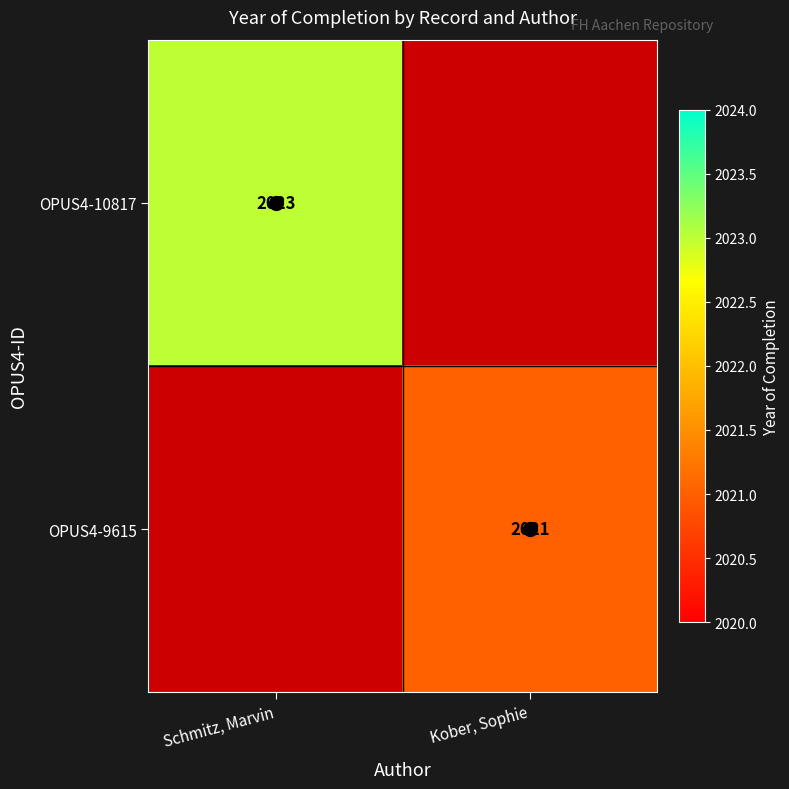

Where is OPUS4-10817 nearest to the value 2023?

Schmitz, Marvin